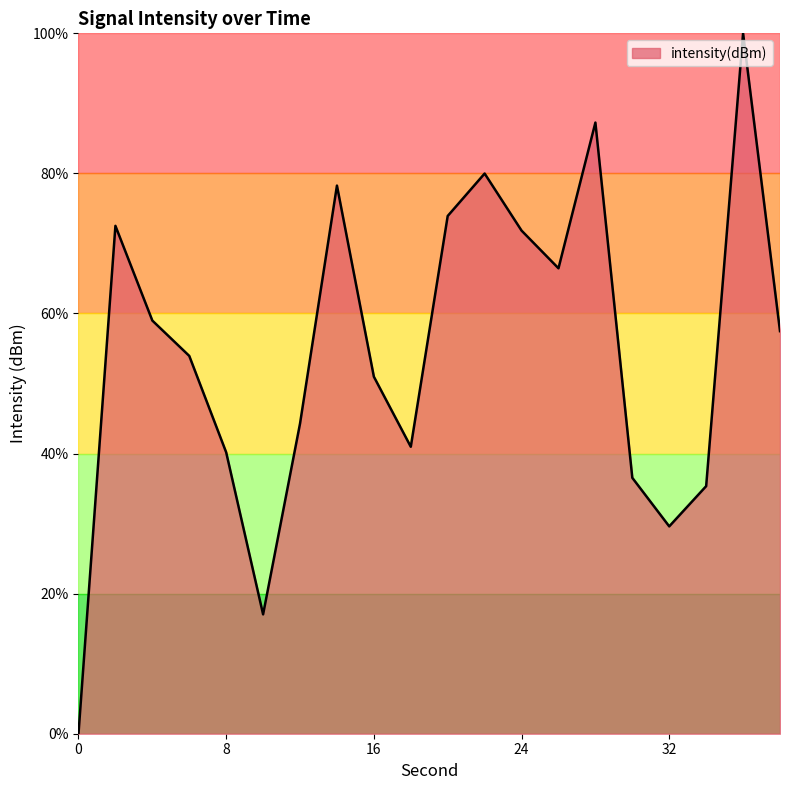

How many values exceed 57?

10